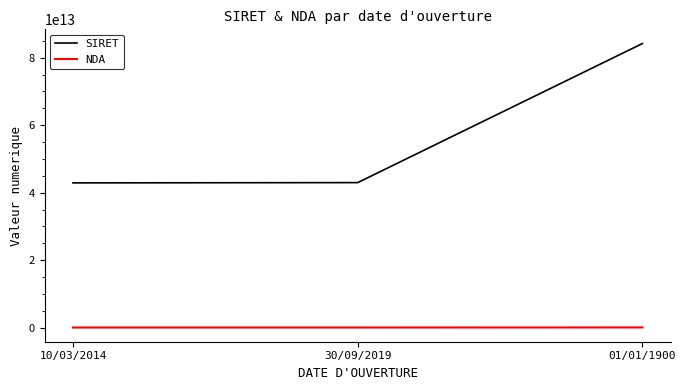

How many distinct data groups are displayed?

2